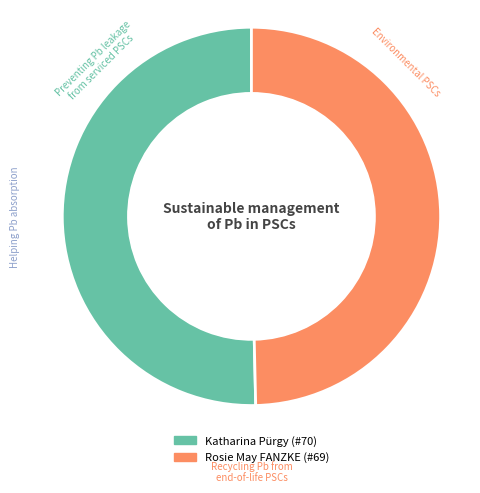

Which has a higher value, Rosie May FANZKE (#69) or Katharina Pürgy (#70)?

Katharina Pürgy (#70)